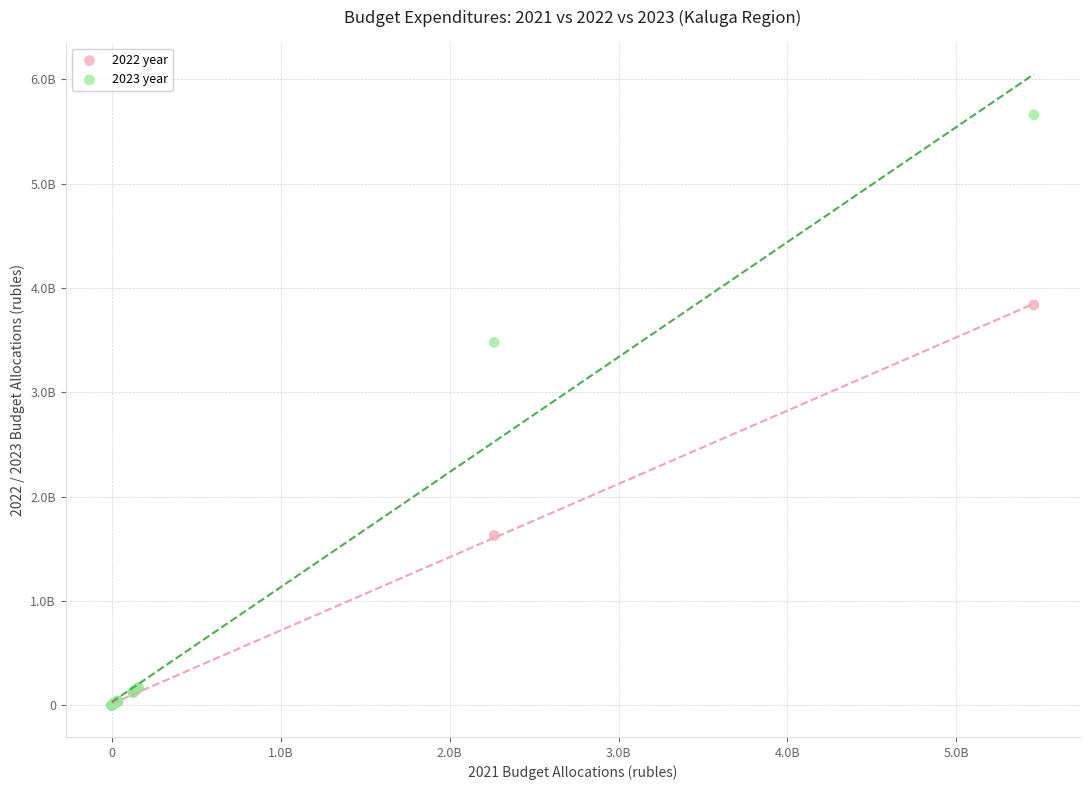

Which series reaches the maximum Y coordinate?

2023 year